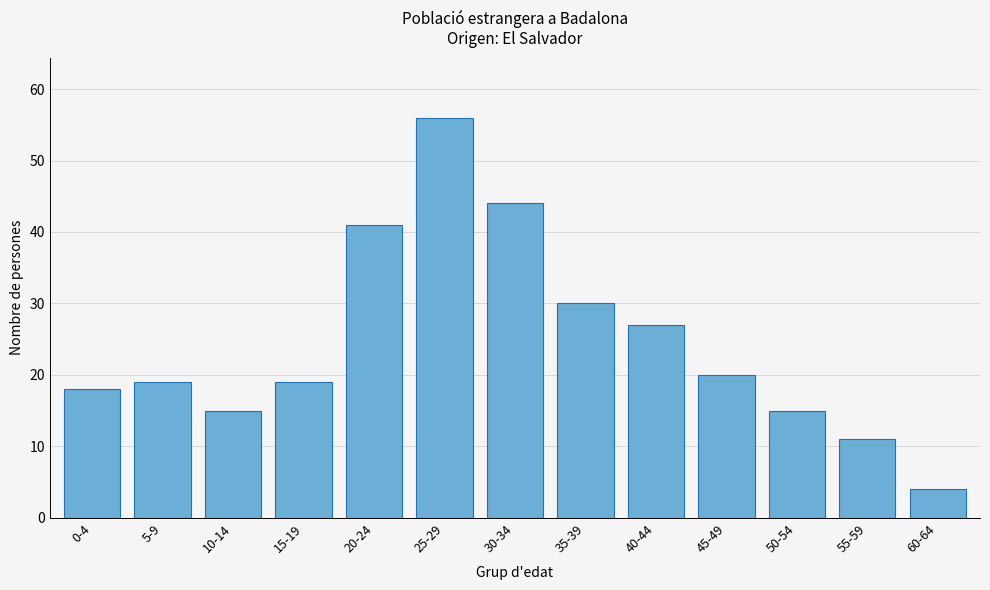

Reading left to right, transcribe all the data shown in this chart.

0-4=18	5-9=19	10-14=15	15-19=19	20-24=41	25-29=56	30-34=44	35-39=30	40-44=27	45-49=20	50-54=15	55-59=11	60-64=4